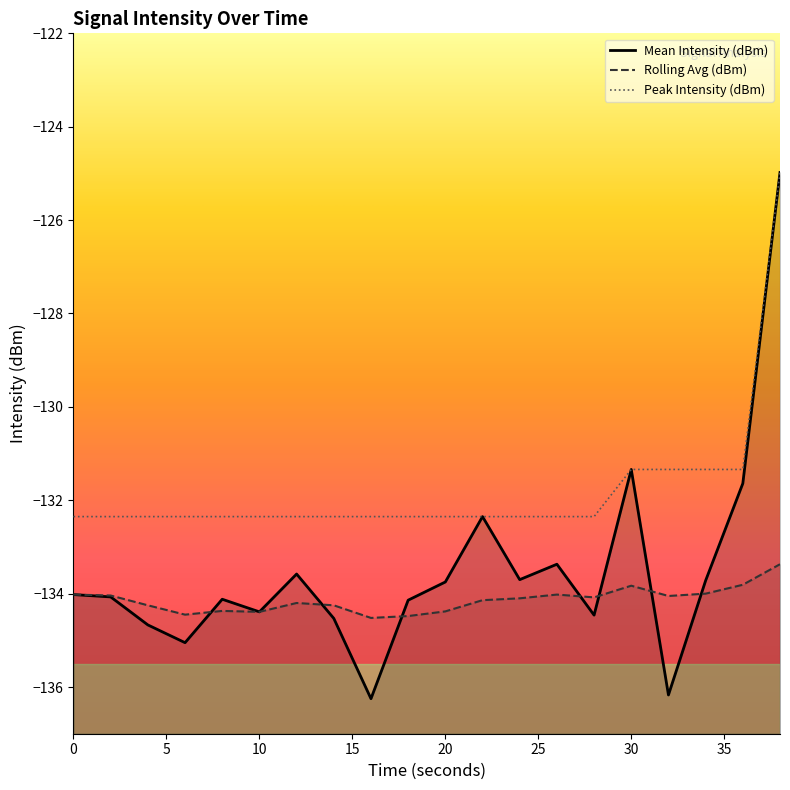

Which series changed the most between 20 and 32?

Mean Intensity (dBm)